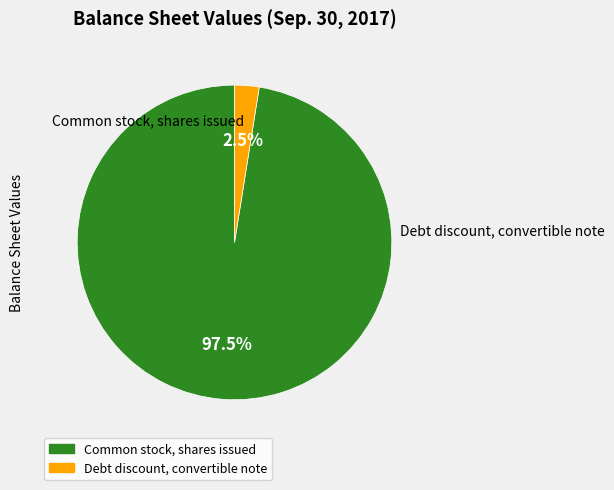

Is it true that Debt discount, convertible note is 10% of the pie?

False